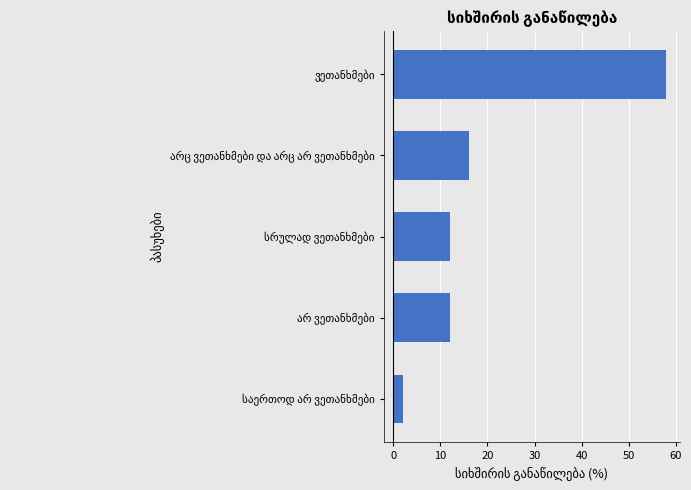

How many categories are shown in the chart?

5